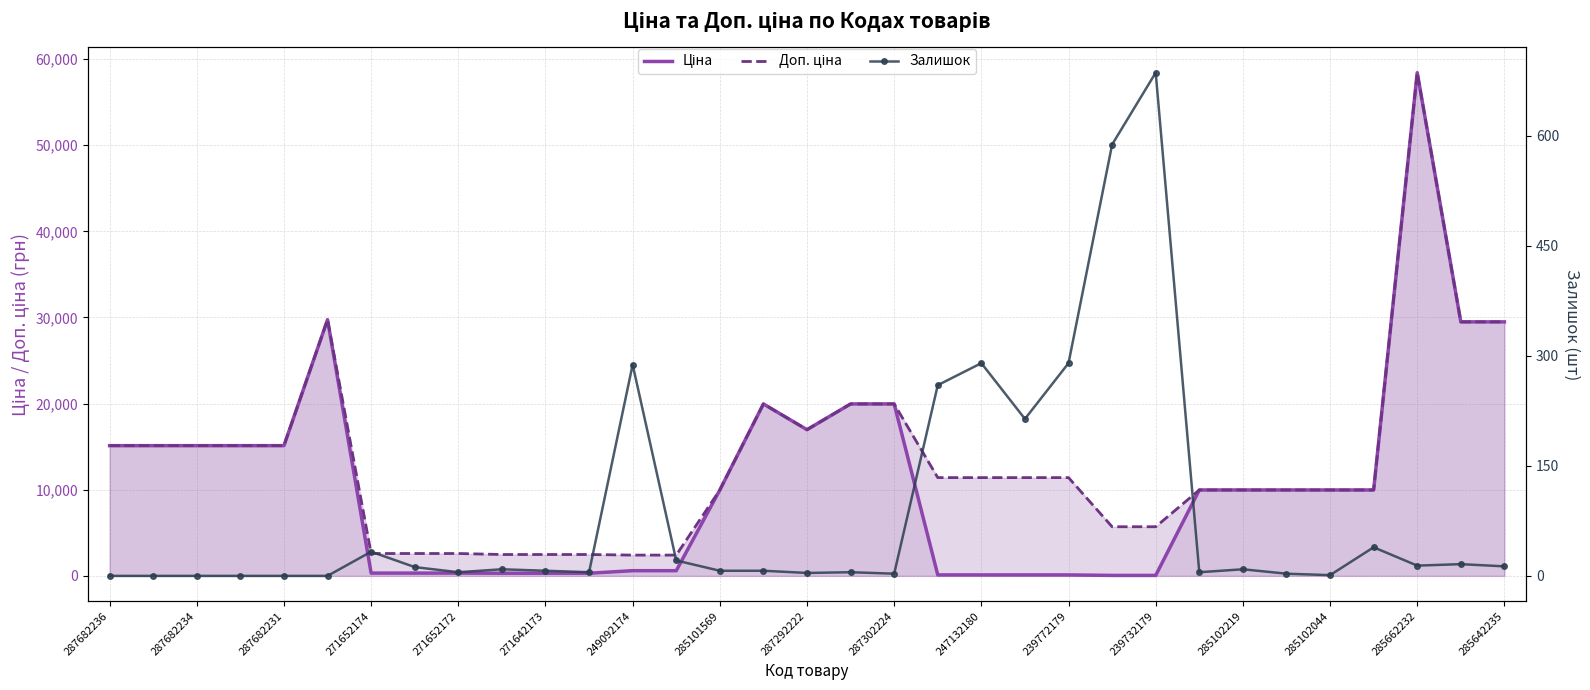

What is the difference between the highest and lowest values at 17?

19959.2